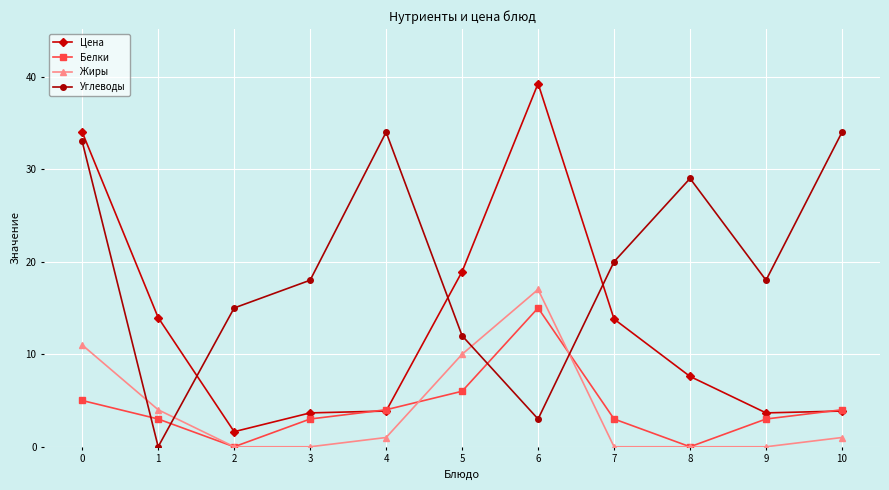

Where do Углеводы and Жиры first cross each other?

0 and 1